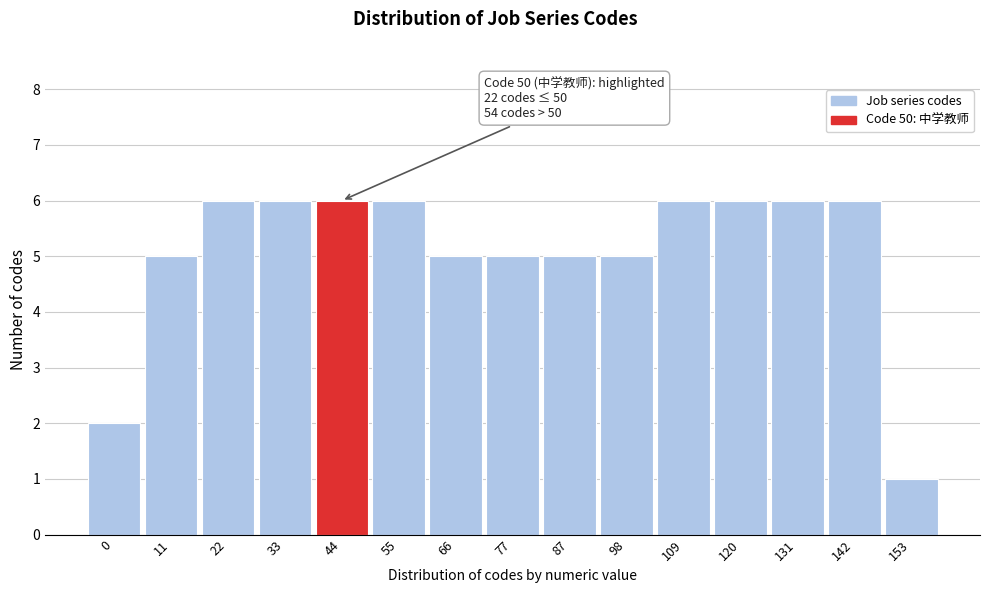

Reading right to left, extract all data points from this chart.

153=1	142=6	131=6	120=6	109=6	98=5	87=5	77=5	66=5	55=6	44=6	33=6	22=6	11=5	0=2